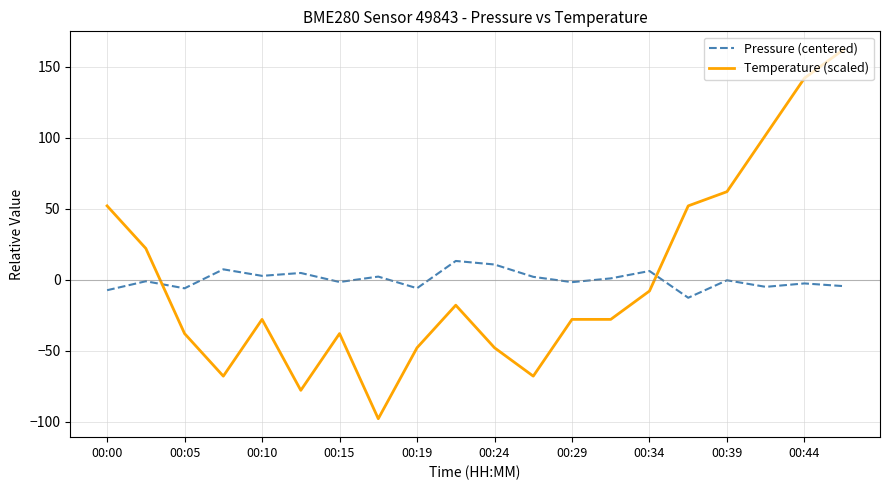

How many intersections are there between Pressure (centered) and Temperature (scaled)?

2